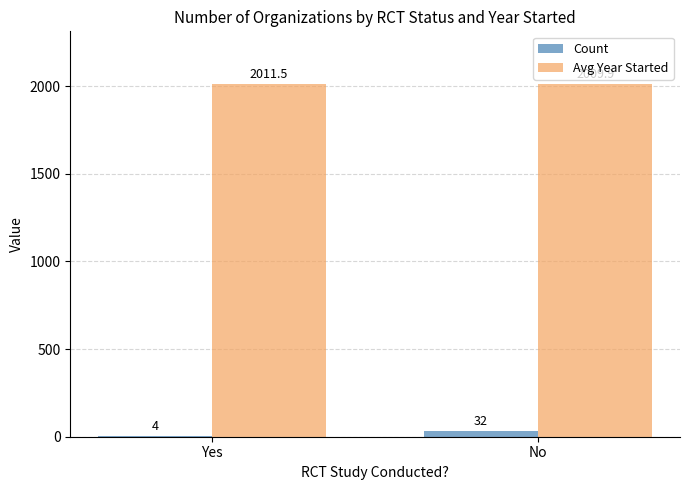

What value does the Count series have at Yes?

4.0